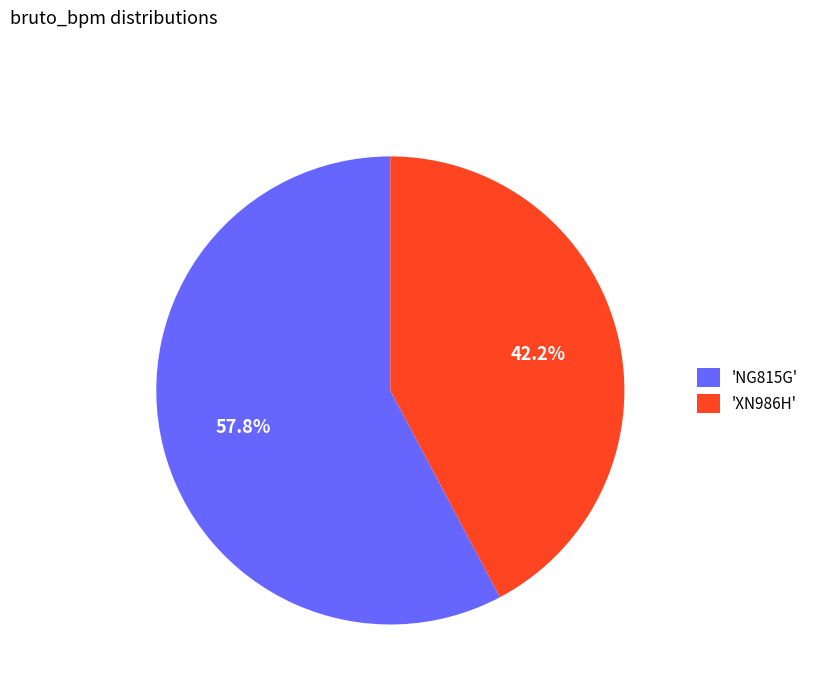

Approximately how many times larger is the value at 'XN986H' compared to 'NG815G'?

0.7